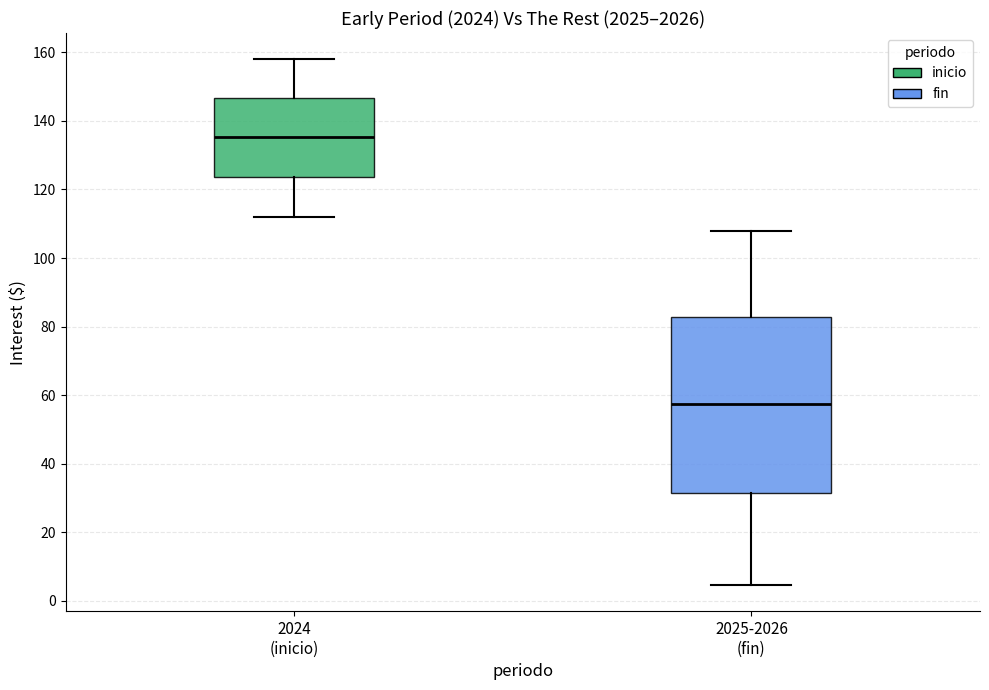

Comparing the boxes themselves (not the whiskers), which one is the tallest?

2025-2026 (fin)